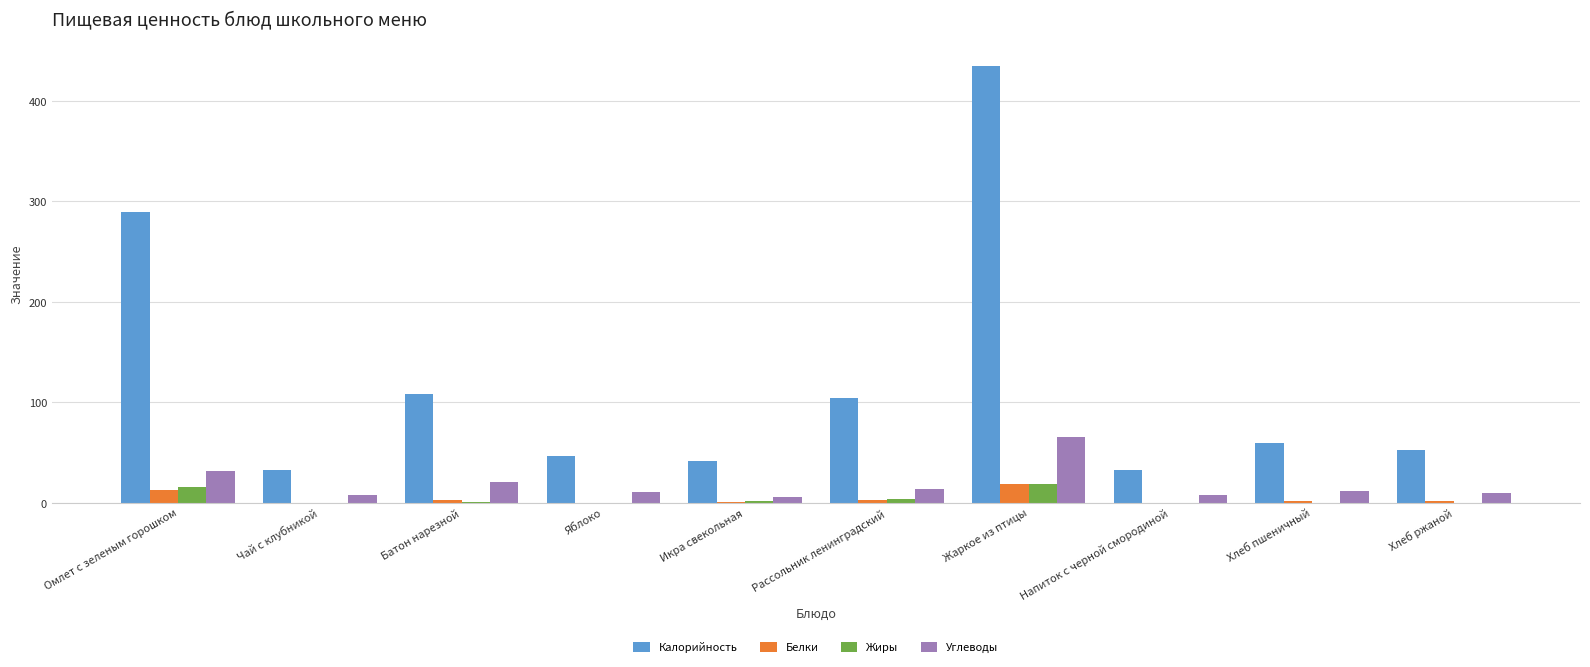

Is it true that Углеводы equals 8.0 at Напиток с черной смородиной?

True